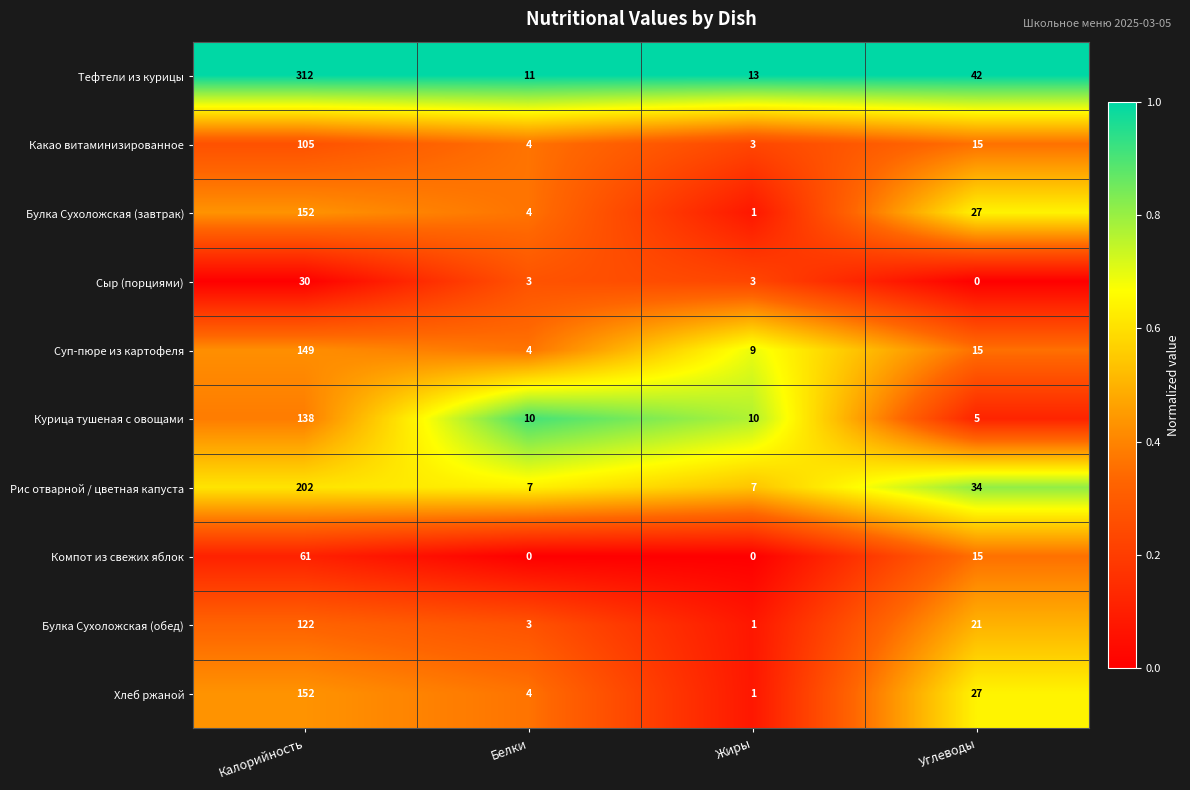

Which series has the largest range (max minus min)?

Тефтели из курицы